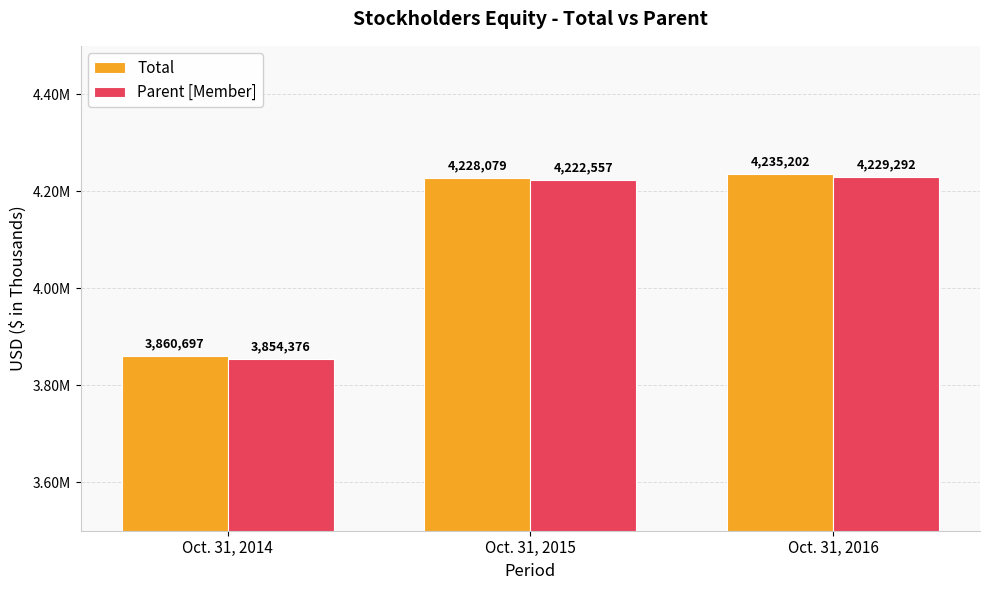

What is the difference between the second highest and minimum values in the Parent [Member] series?

368181